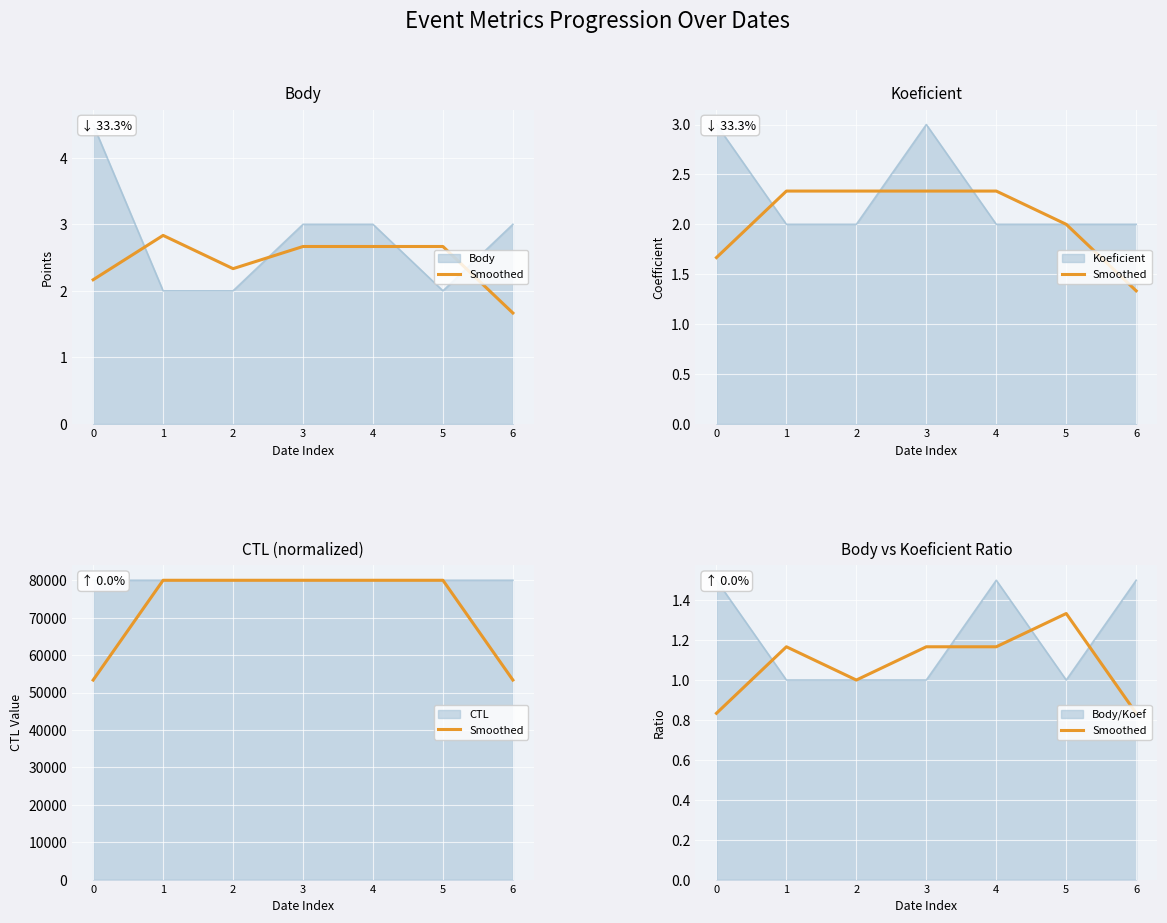

At which category does the data reach its first local peak?

1